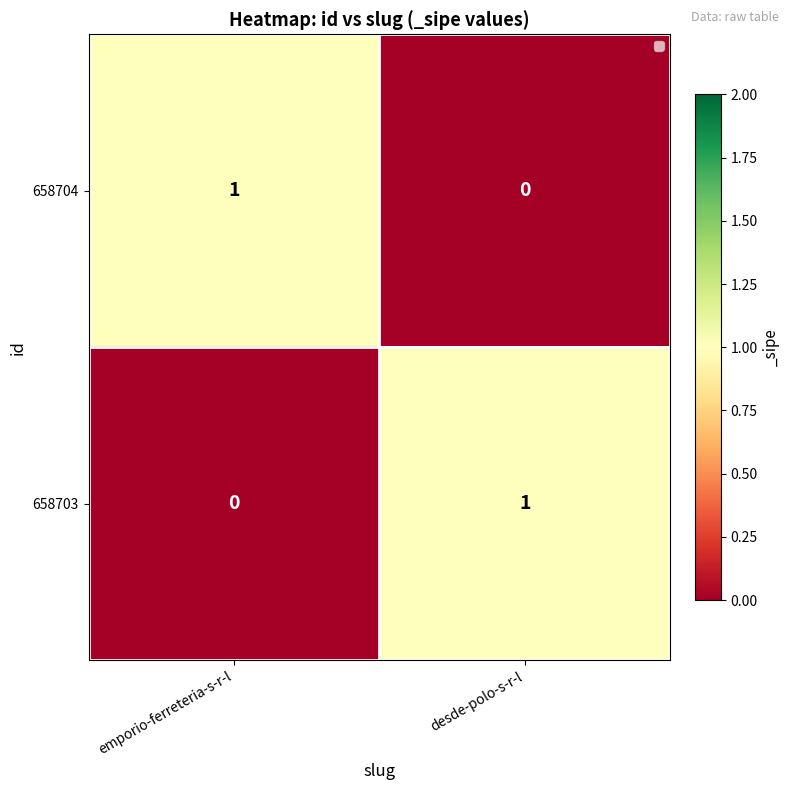

Where is 658703 nearest to the value 0?

emporio-ferreteria-s-r-l